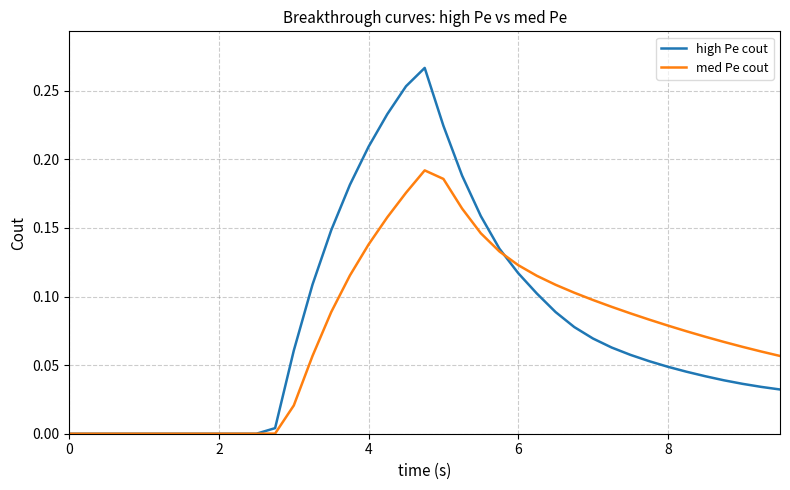

Rank the series by their maximum value, from lowest to highest.

med Pe cout, high Pe cout